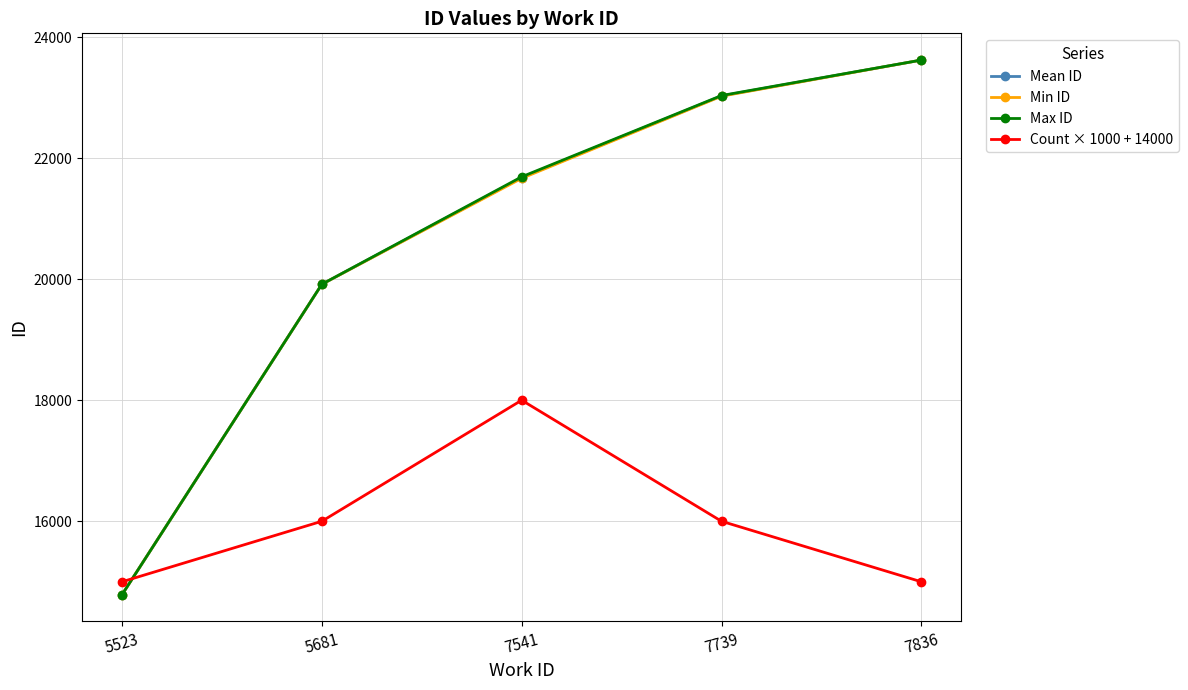

What is the total value across all series at 5681?

75746.5